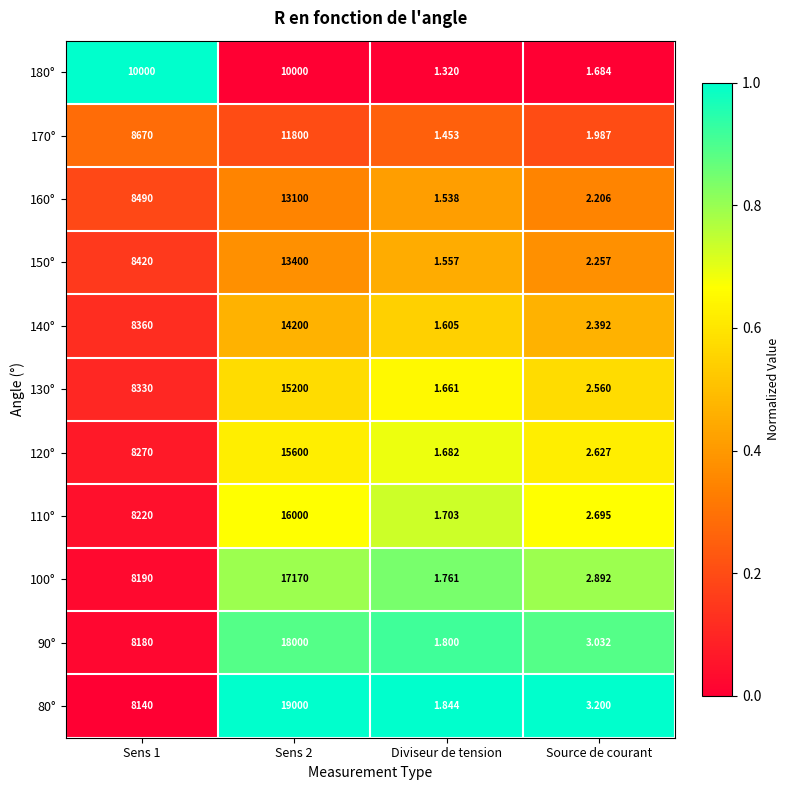

Is the value of 80° at Sens 2 greater than the value of 100° at Sens 1?

Yes